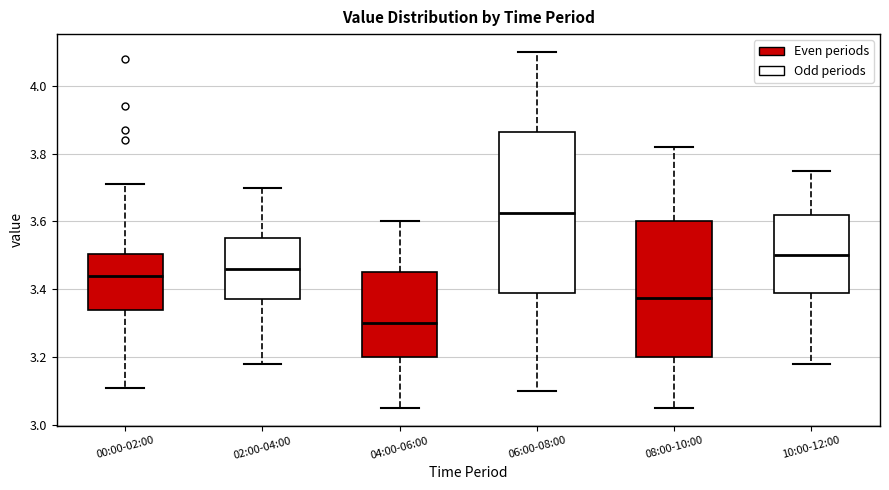

Comparing the boxes themselves (not the whiskers), which one is the tallest?

06:00-08:00